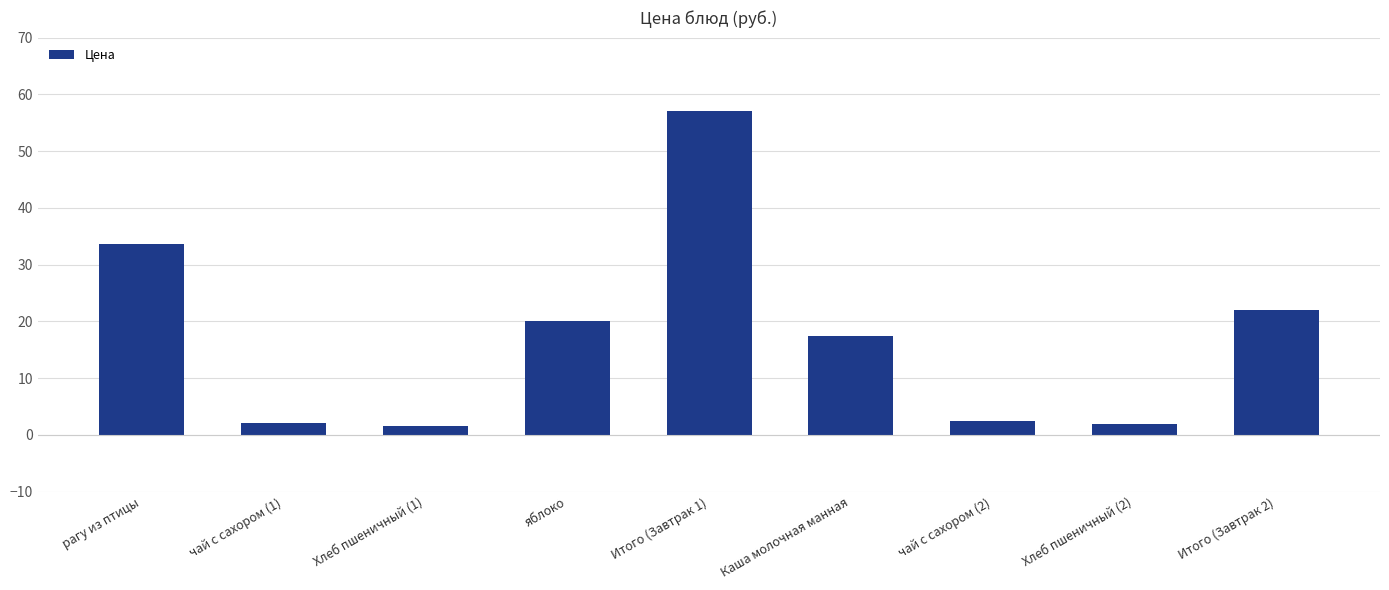

What is the change in value from яблоко to Хлеб пшеничный (2)?

-18.0